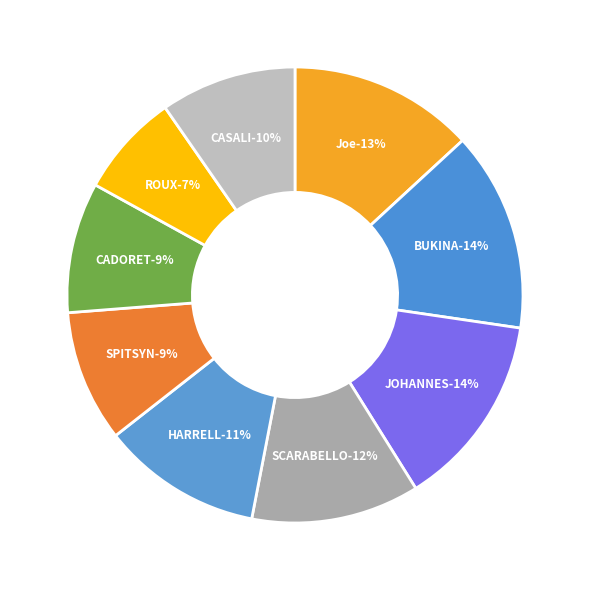

True or false: SCARABELLO accounts for 12% of the total.

True